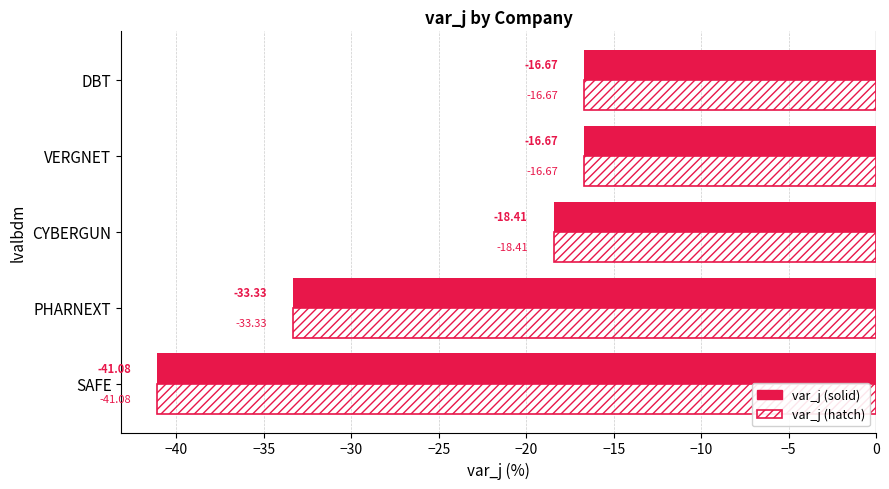

Which category has the lowest value across all series?

SAFE